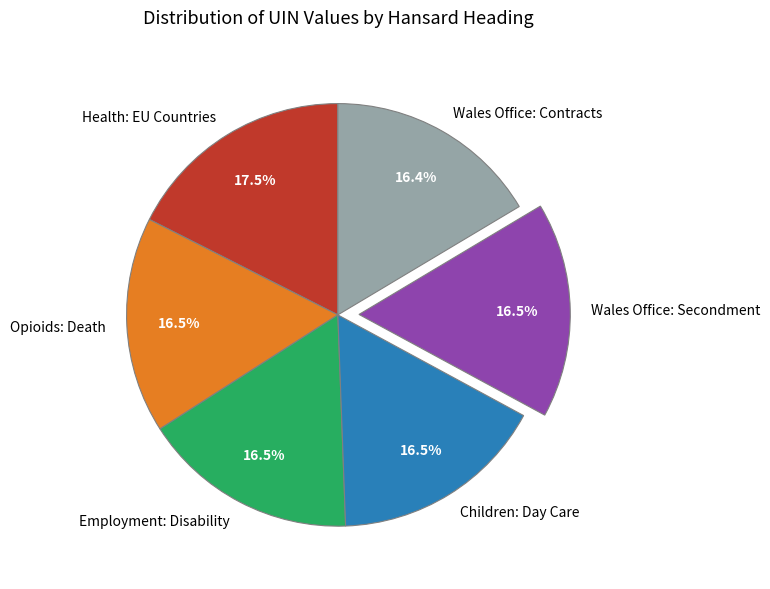

Approximately how many times larger is the value at Employment: Disability compared to Children: Day Care?

1.0